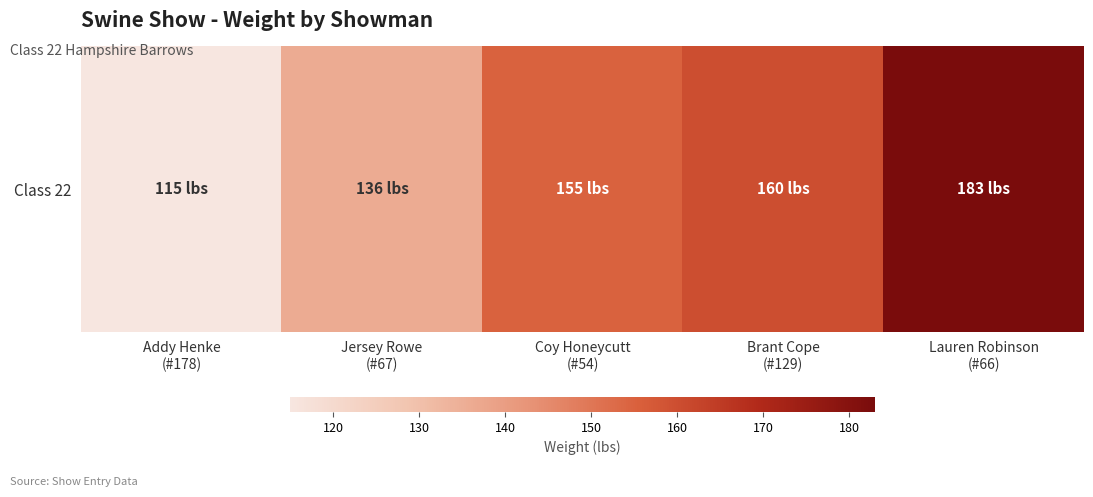

Reading right to left, extract all data points from this chart.

Lauren Robinson
(#66)=183	Brant Cope
(#129)=160	Coy Honeycutt
(#54)=155	Jersey Rowe
(#67)=136	Addy Henke
(#178)=115